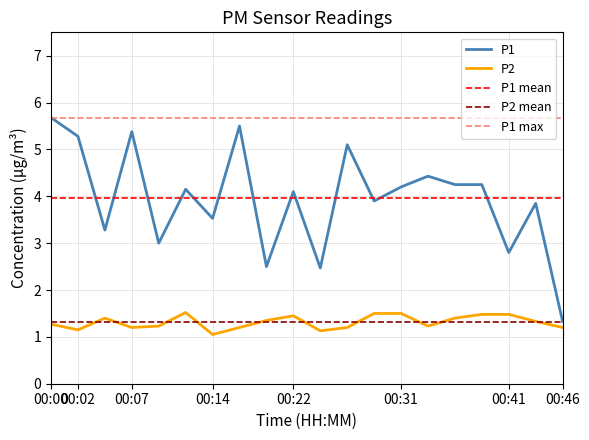

Which has a higher value, 00:39 or 00:05?

00:39